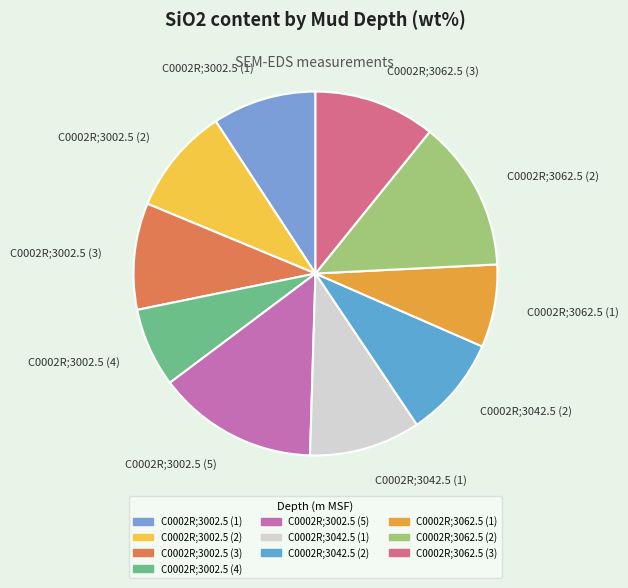

Is there a majority slice in this chart?

No